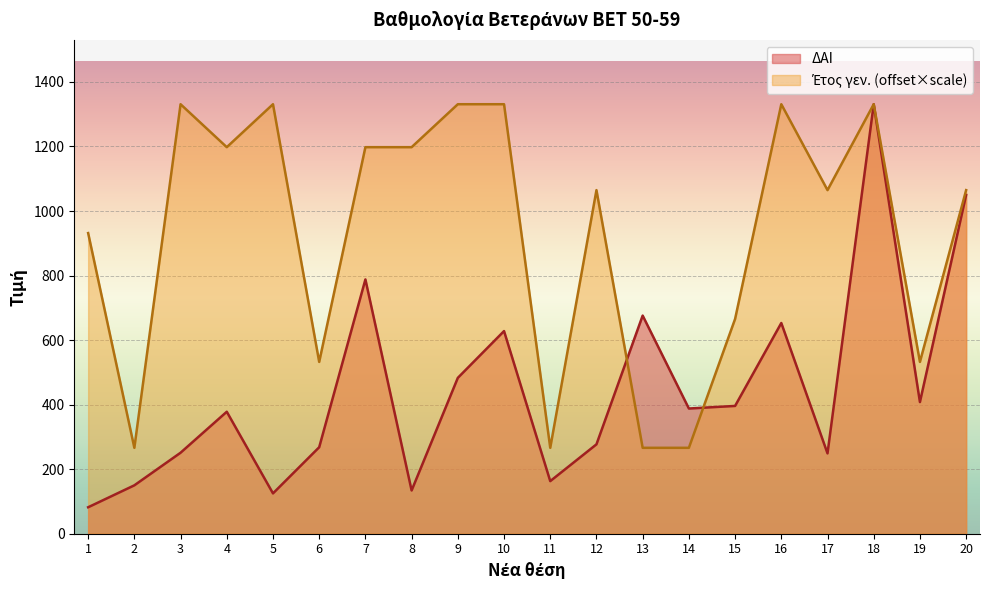

What is the sum of the Έτος γεν. values at 15 and 8?

1863.4